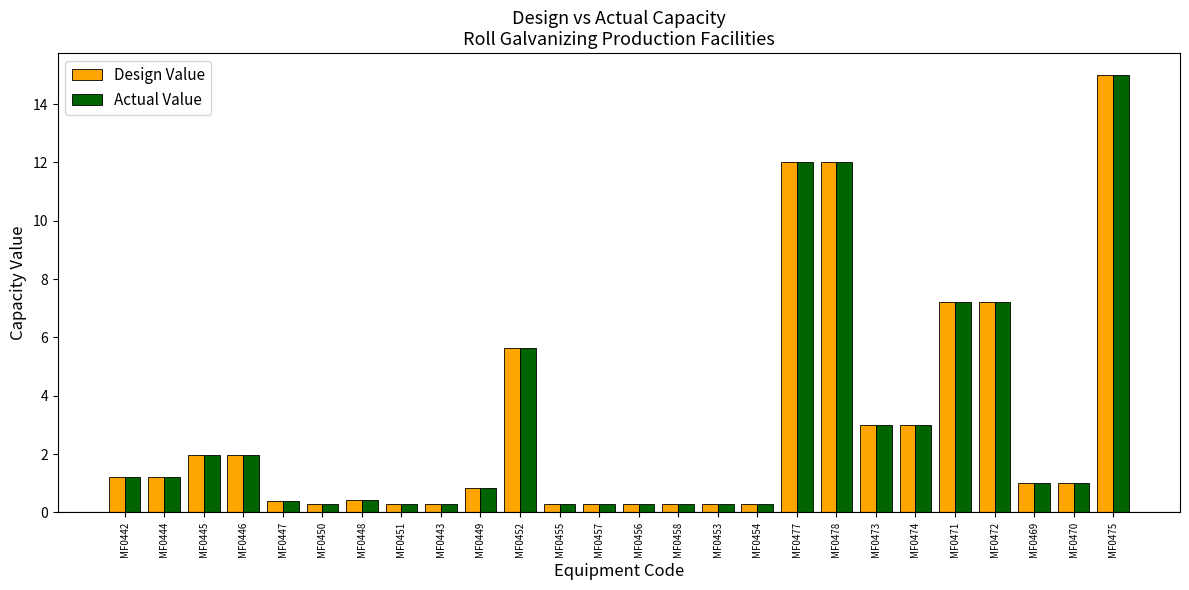

The value of Actual Value at MF0478 is 8.1. True or false?

False